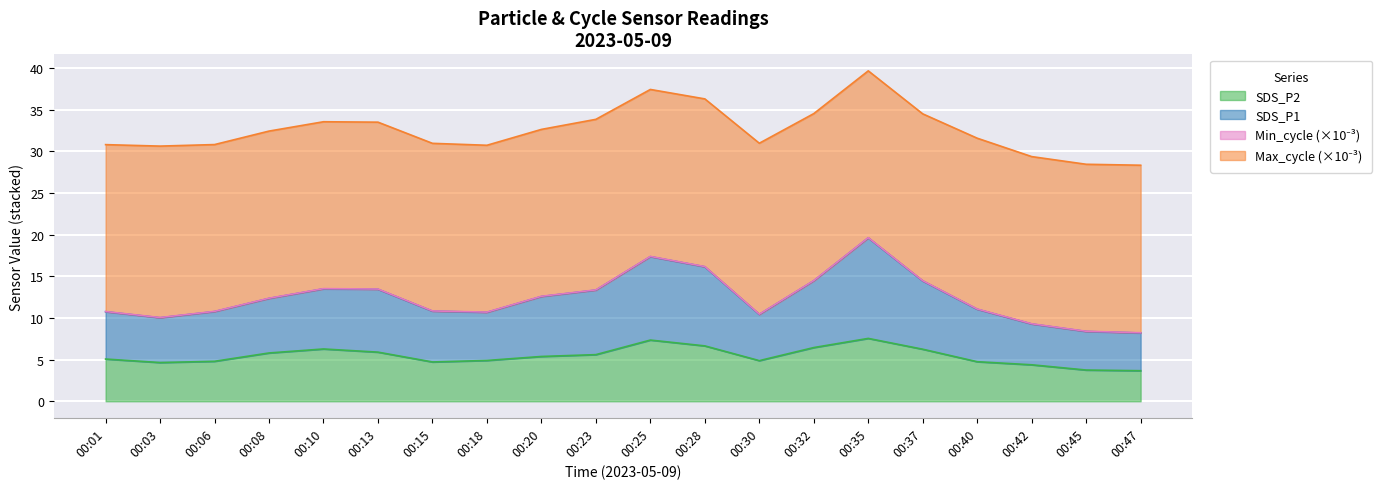

What is the sum of all SDS_P2 values?

108.8